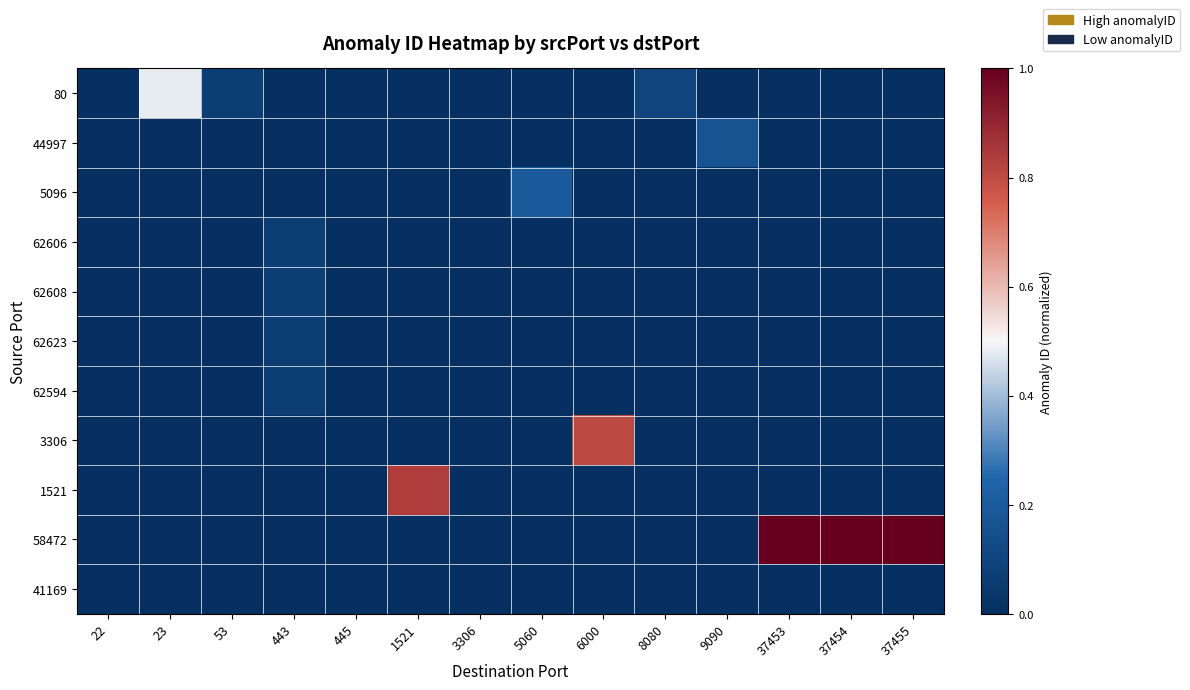

At which category is the sum across all series the highest?

37453